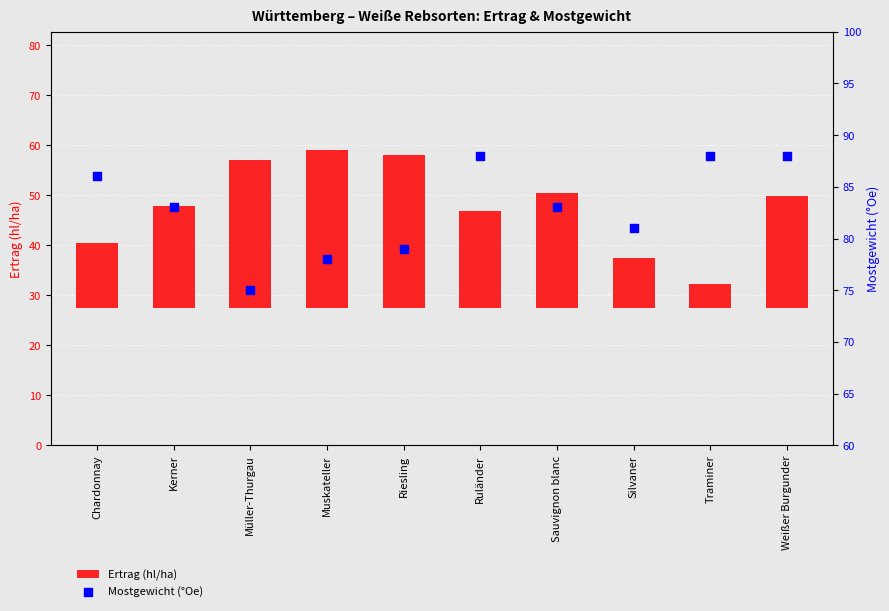

What are all the series names shown in the legend?

Ertrag (hl/ha), Mostgewicht (°Oe)